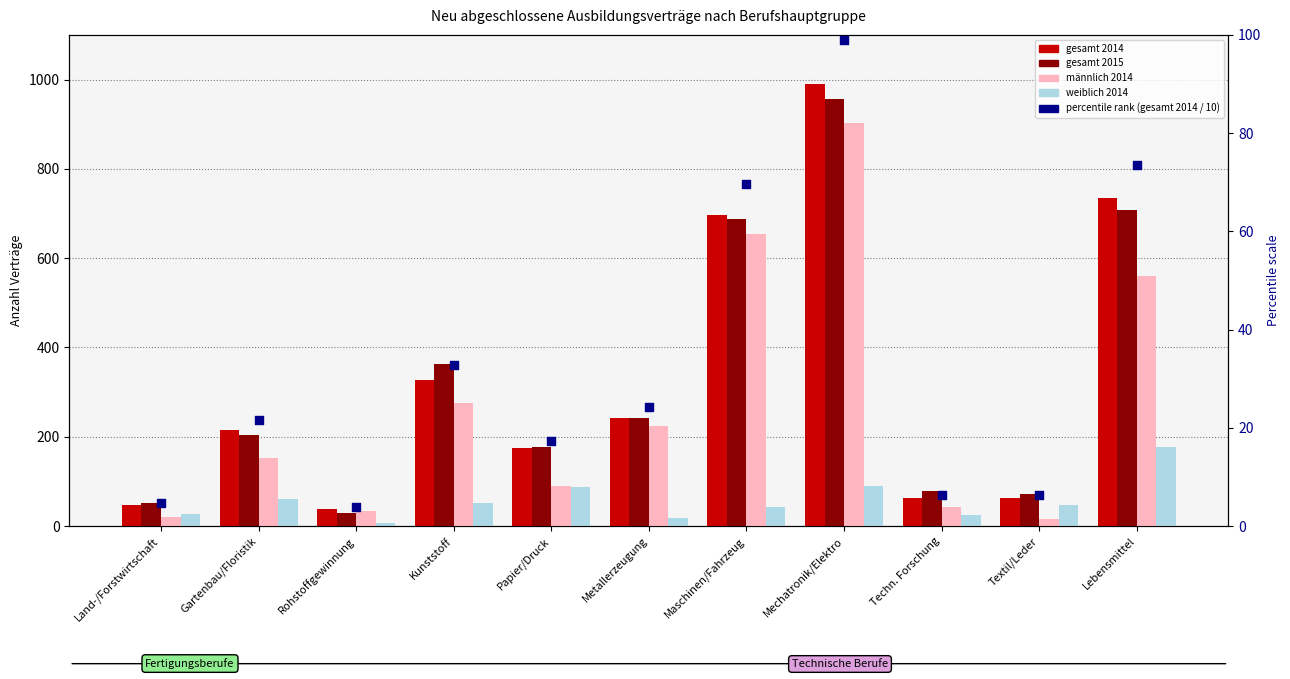

Which series contains the highest Y value?

gesamt 2014